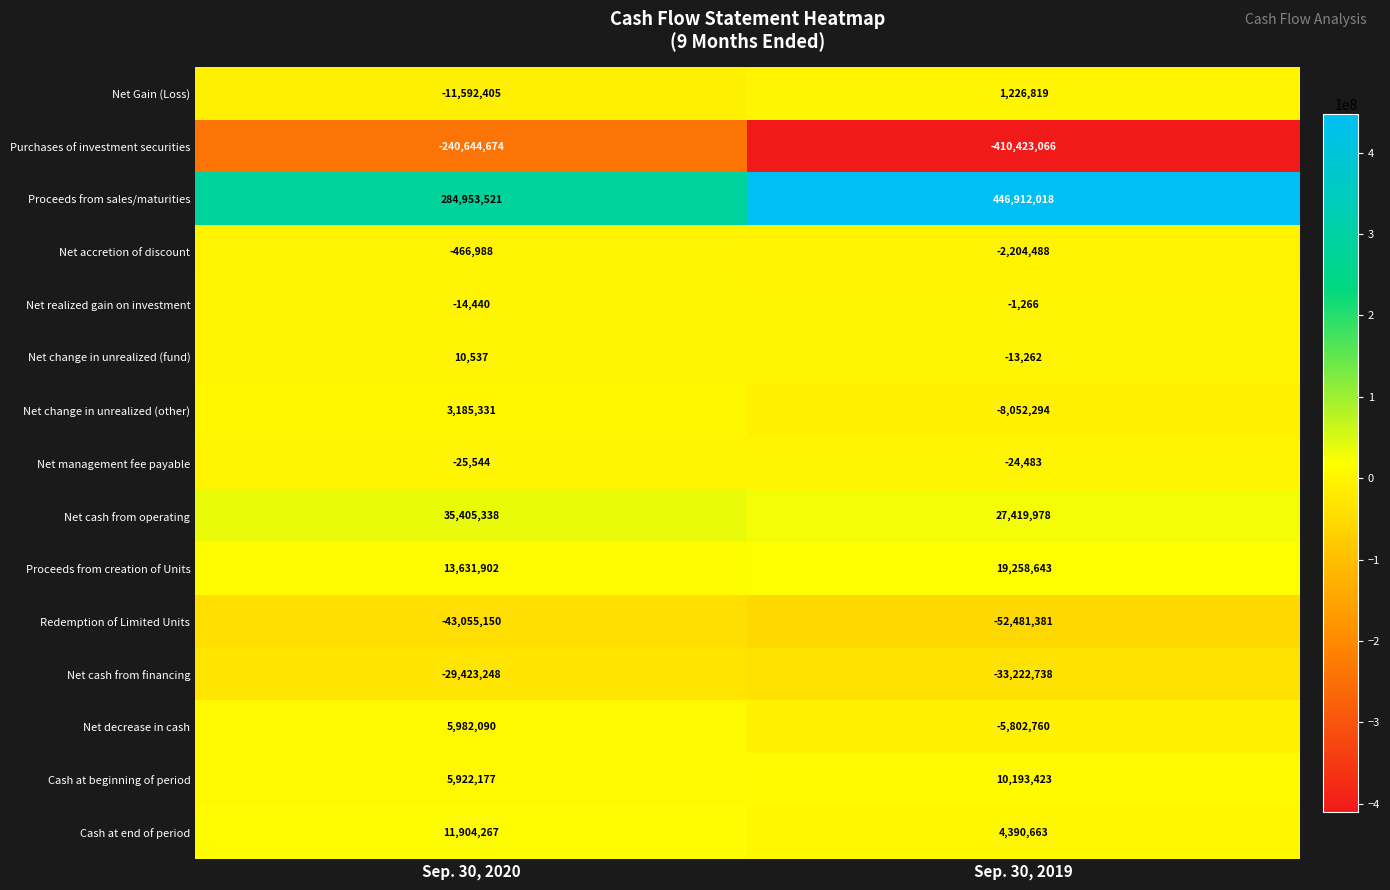

Is it true that Net management fee payable equals -35369 at Sep. 30, 2019?

False